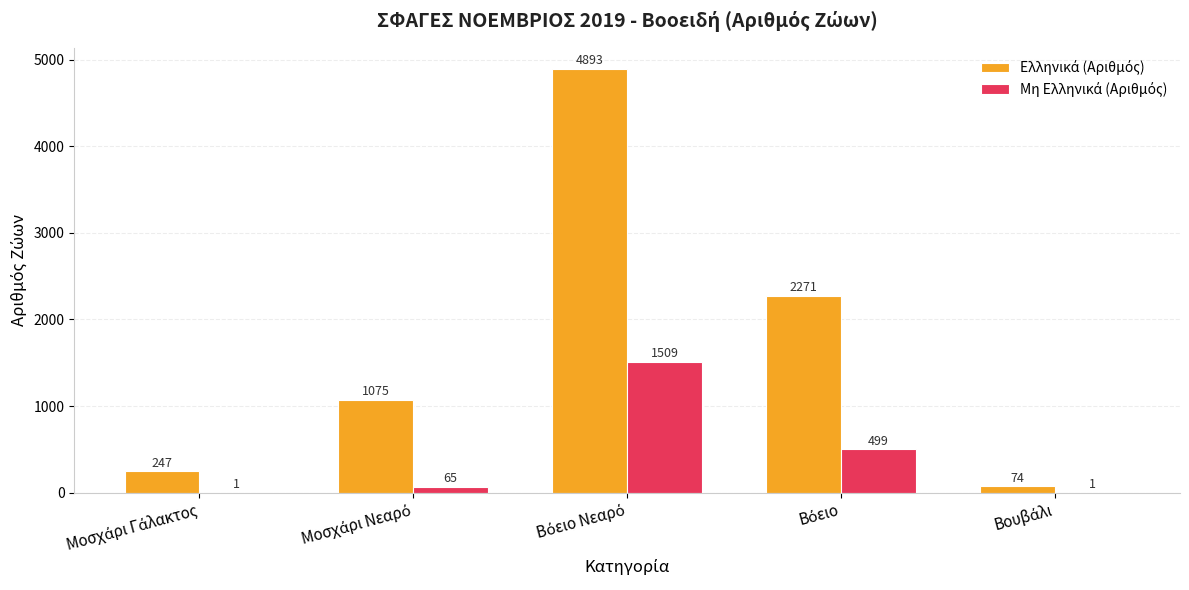

What is the greatest value displayed?

4893